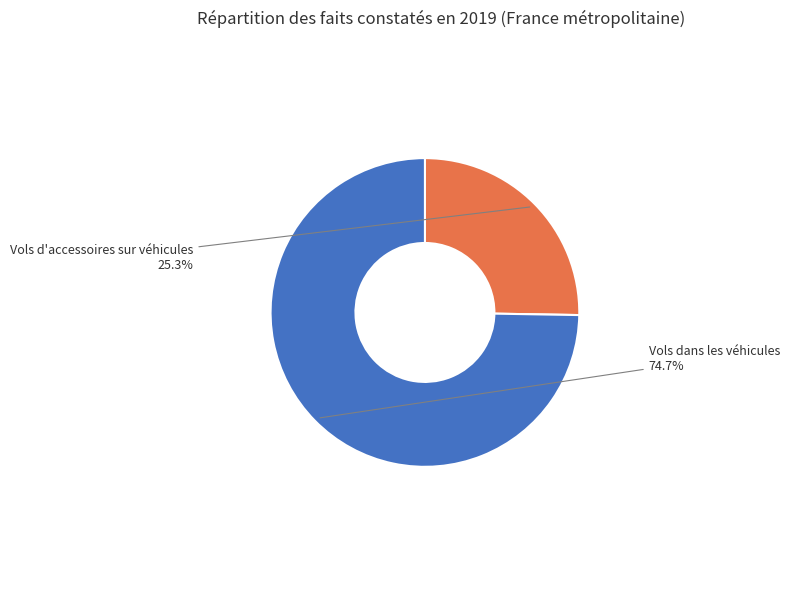

Which category has the biggest portion of the pie?

Vols dans les véhicules